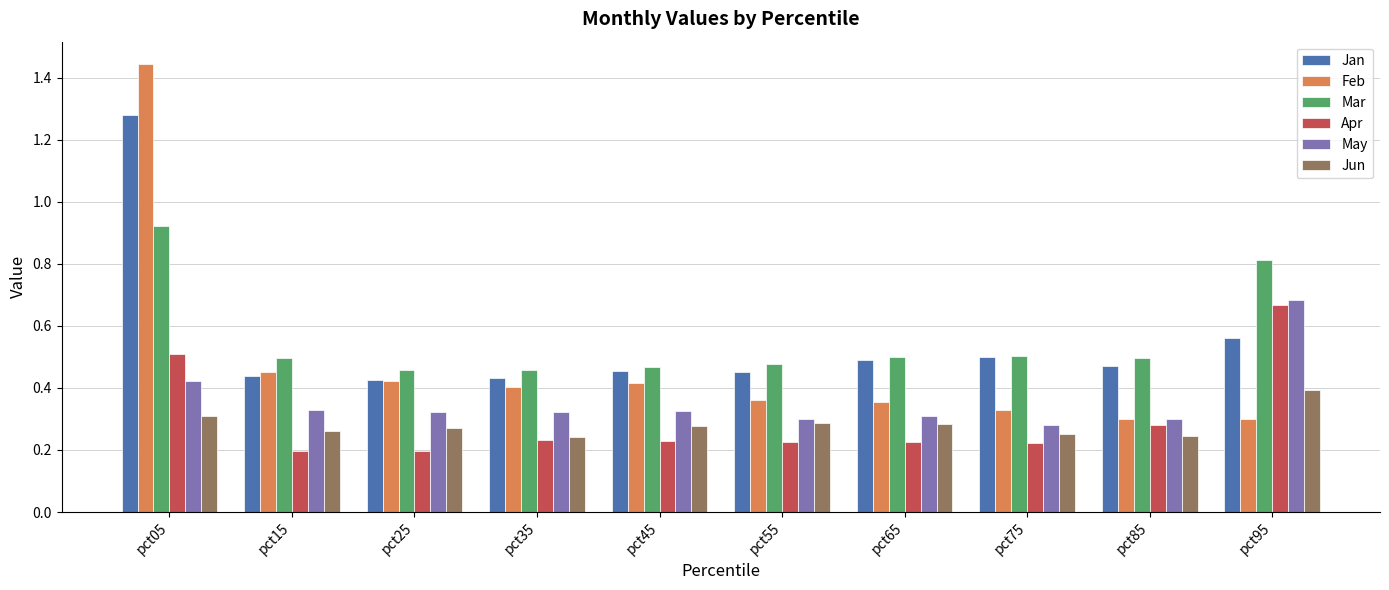

What is the difference between the highest and lowest values at pct05?

1.1